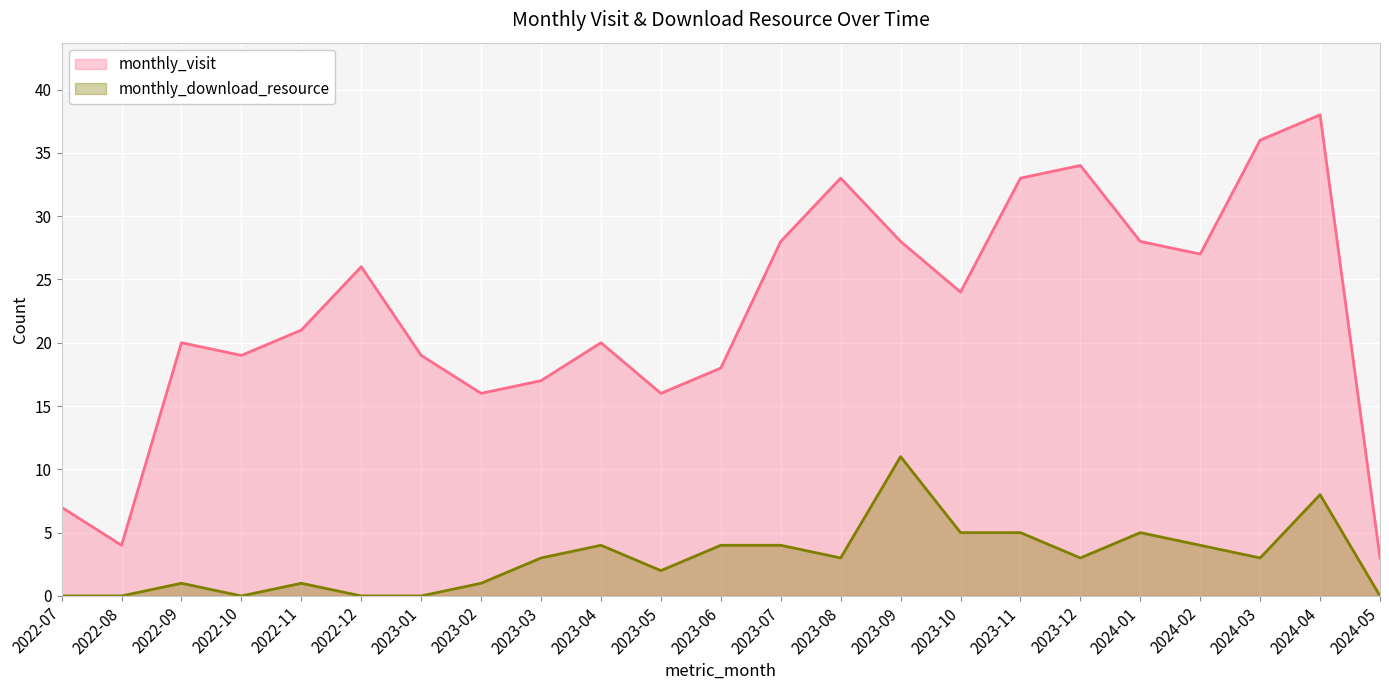

Is the value of monthly_download_resource at 2023-05 greater than the value of monthly_visit at 2023-02?

No